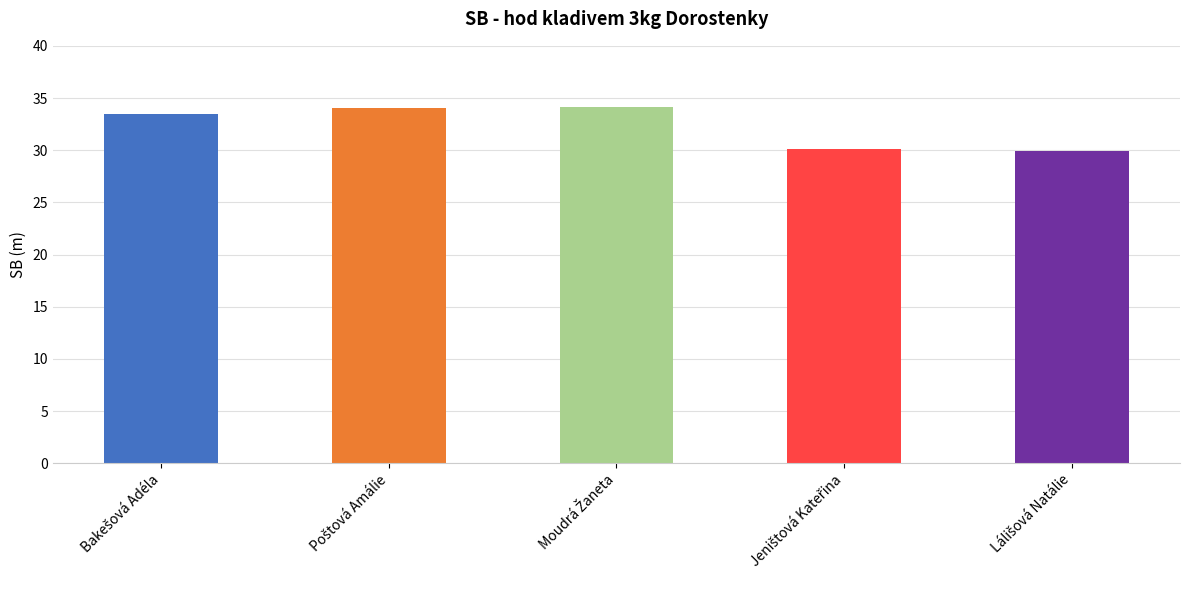

What is the average value?

32.3